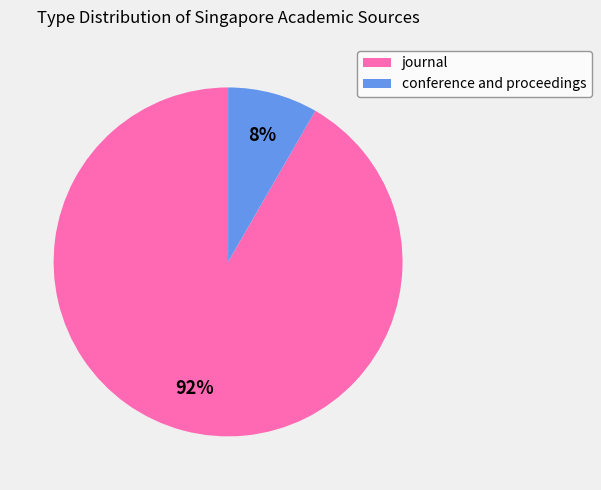

What is the largest slice in the pie chart?

journal